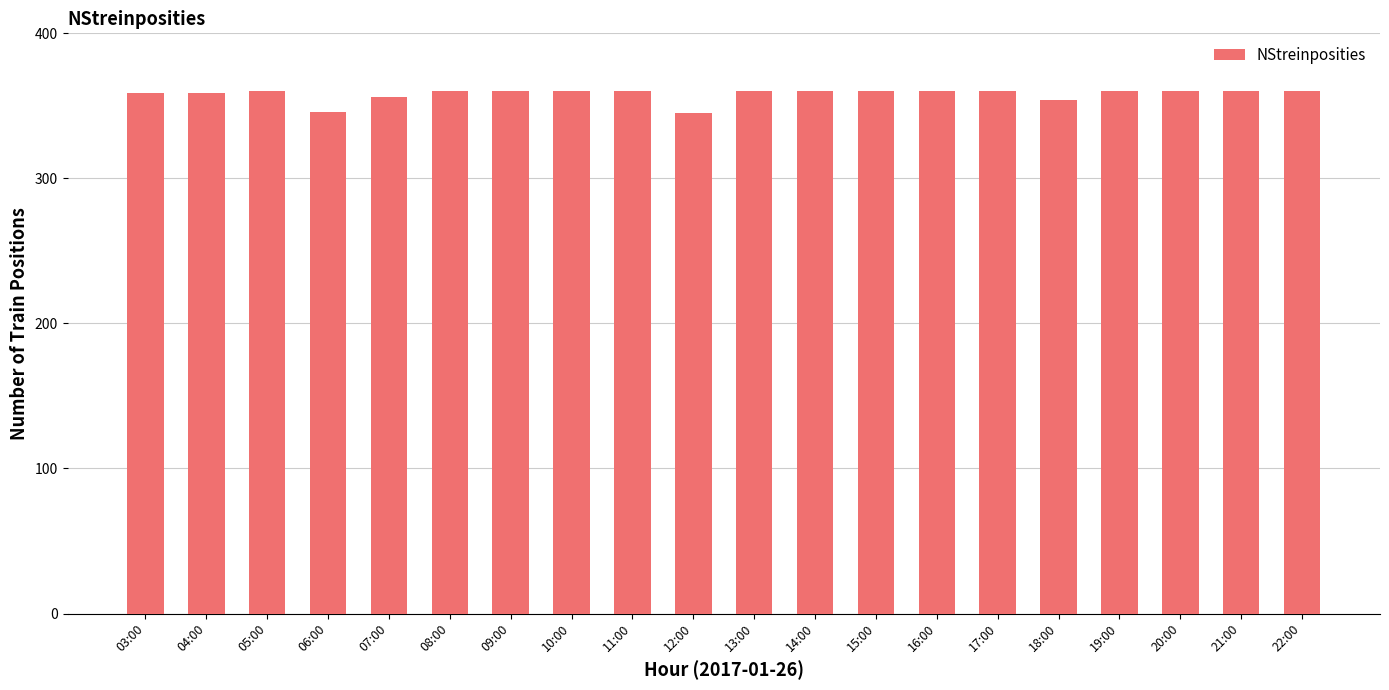

Does the chart contain stacked bars?

No